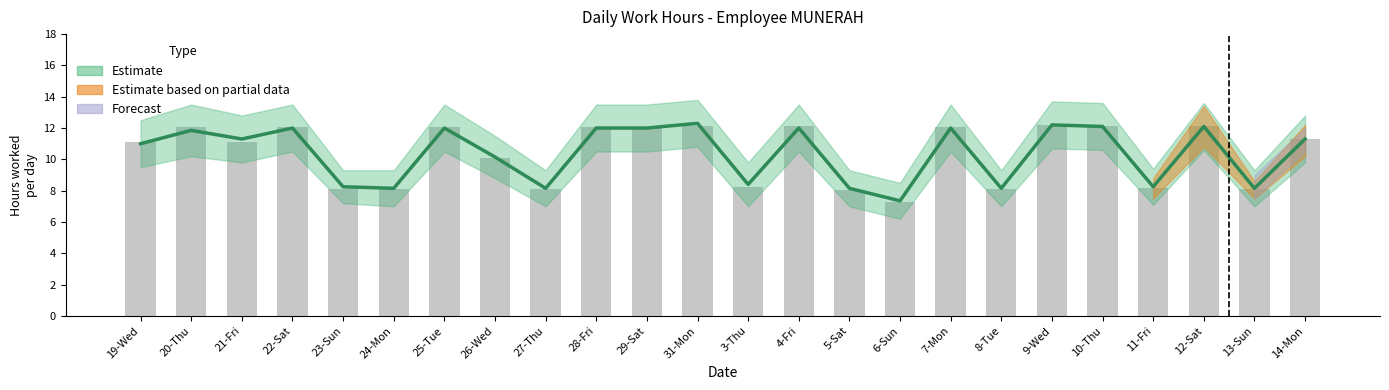

List the labels in order of value, largest first.

9-Wed, 31-Mon, 12-Sat, 10-Thu, 4-Fri, 22-Sat, 7-Mon, 20-Thu, 29-Sat, 28-Fri, 25-Tue, 14-Mon, 21-Fri, 19-Wed, 26-Wed, 3-Thu, 11-Fri, 8-Tue, 23-Sun, 24-Mon, 27-Thu, 13-Sun, 5-Sat, 6-Sun